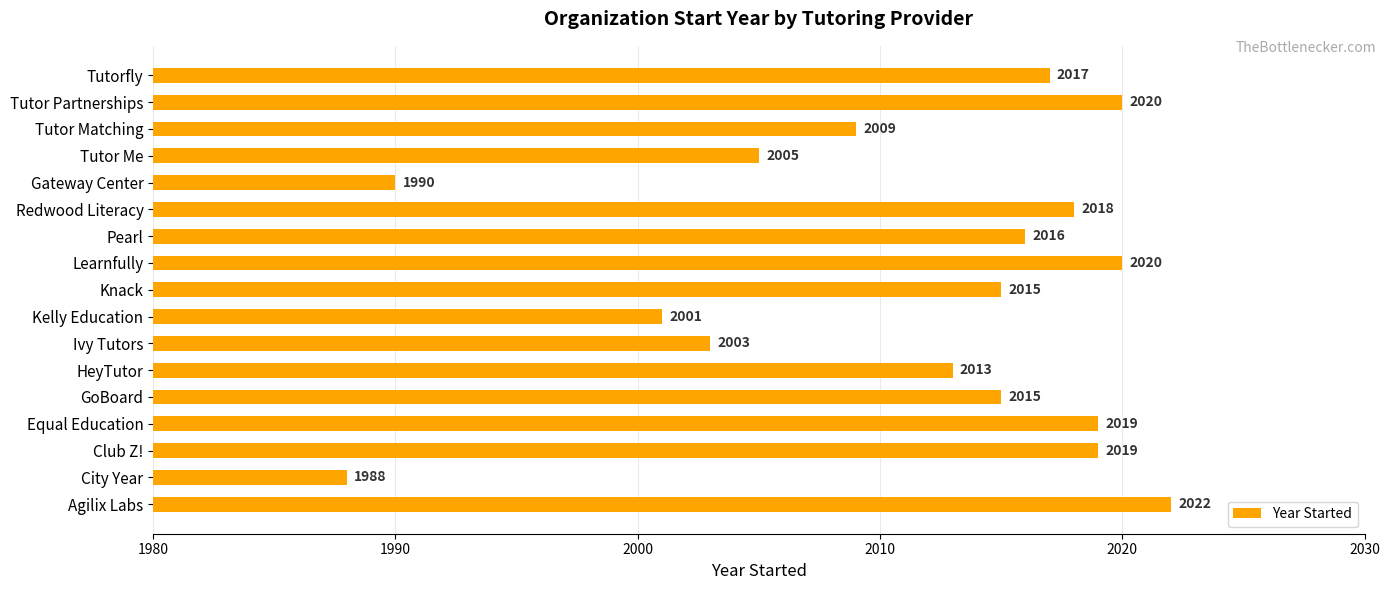

The value at Tutor Partnerships is 447. True or false?

False